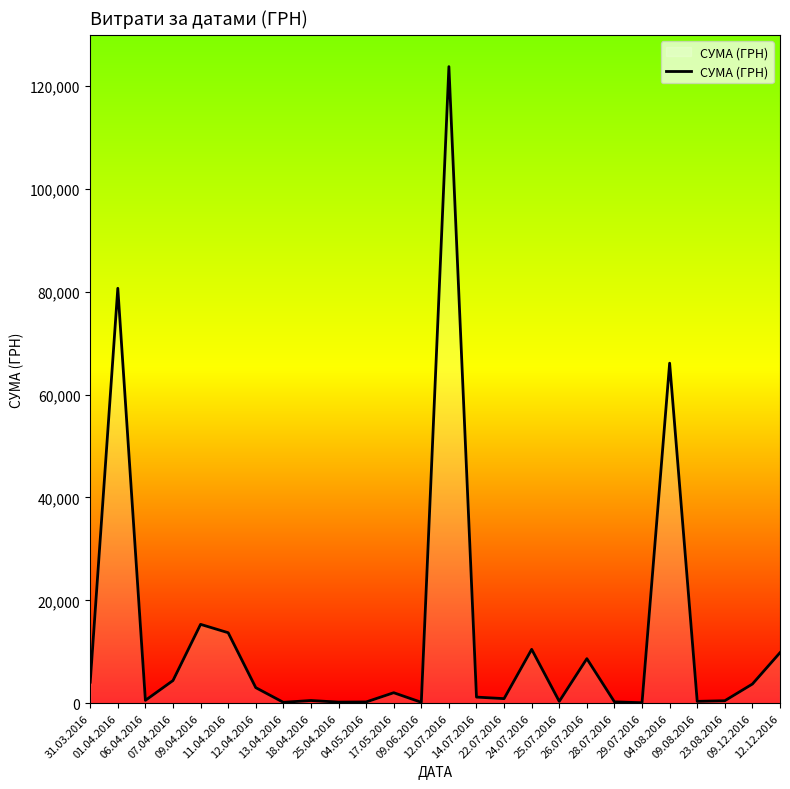

What is the greatest value displayed?

123758.1